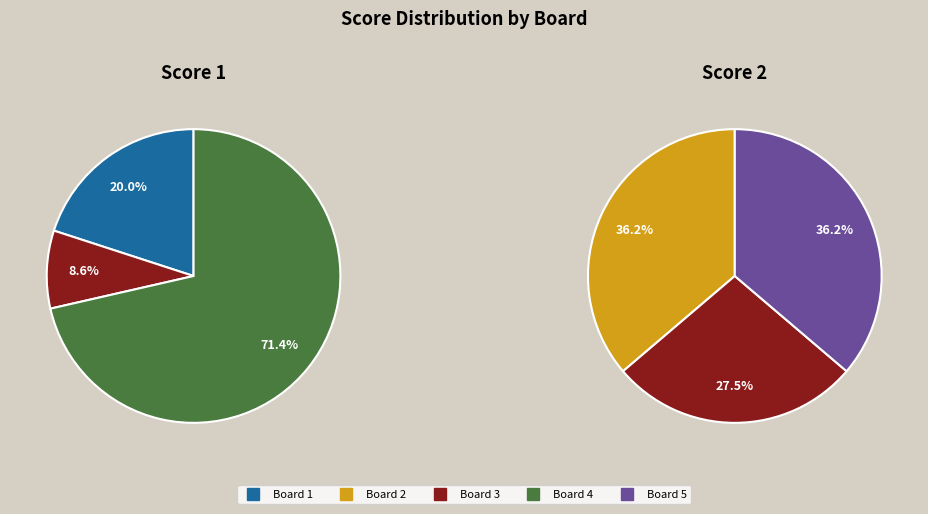

Which slice represents more than half of the pie?

Board 4